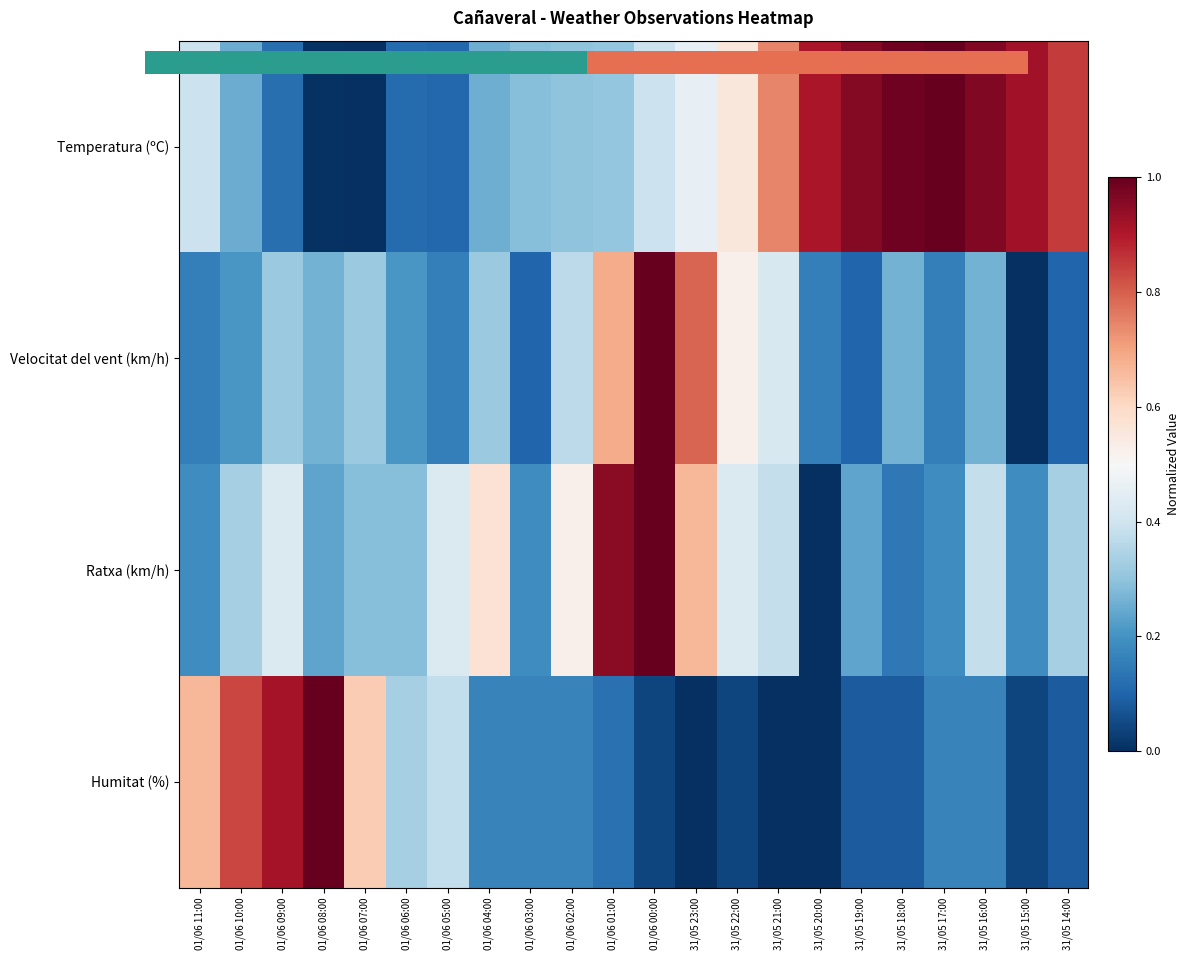

Which label corresponds to the smallest value in the chart?

01/06 07:00